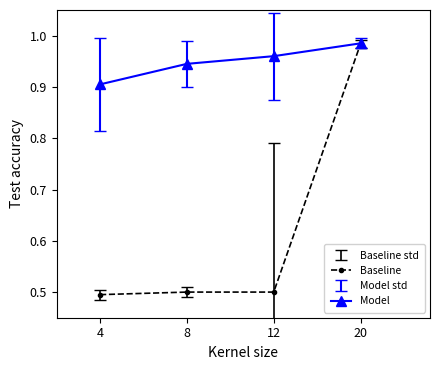

What is the difference between the highest and lowest values at 8?

0.4